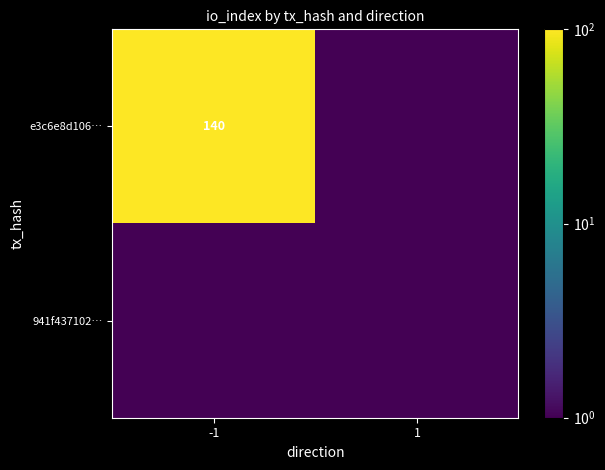

List the labels in order of e3c6e8d106… value, largest first.

-1, 1